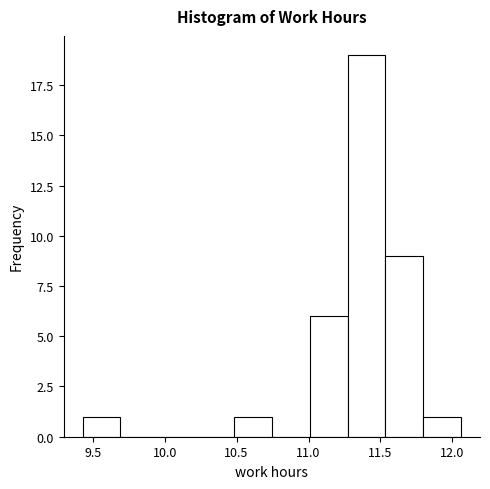

How tall is the bar that spans 11.00 to 11.25 on the x-axis? Neither the bar edges nor the heights are printed on the chart, so give them approximately, as read against the axes.

6